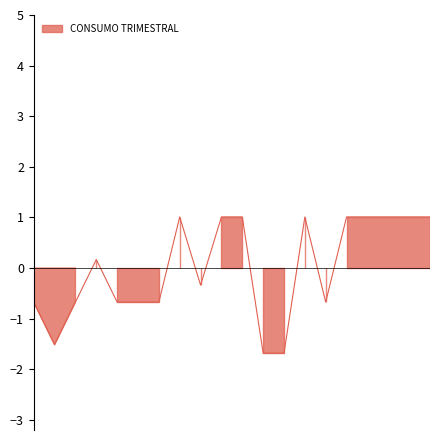

List the labels in order of value, largest first.

8, 10, 11, 14, 16, 17, 18, 19, 20, 4, 9, 1, 3, 5, 6, 7, 15, 2, 12, 13